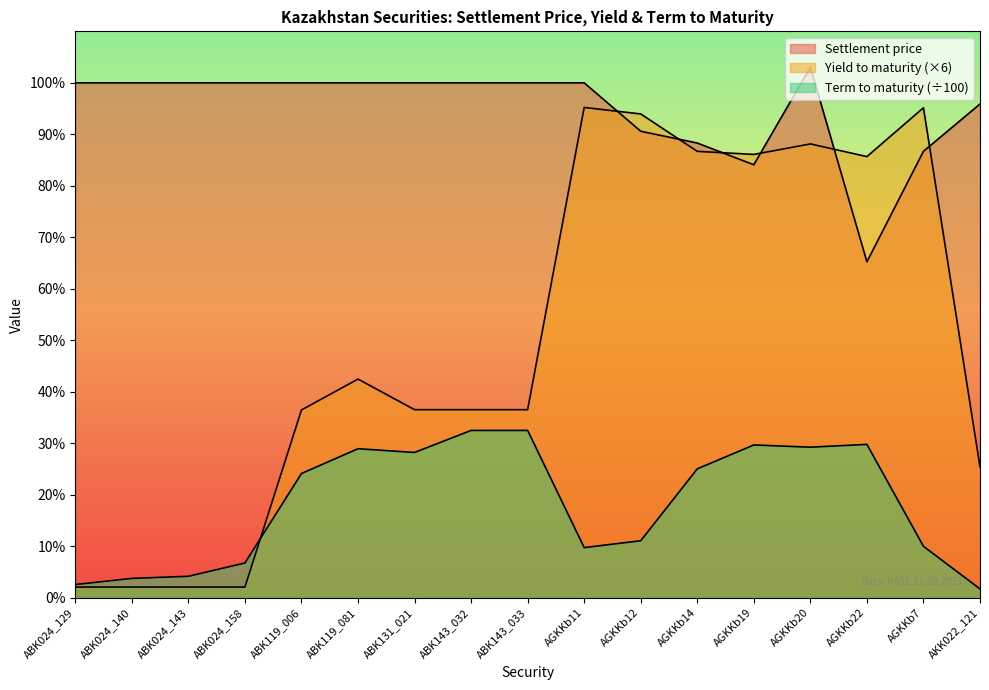

At ABK024_129, list the series in order from smallest to largest.

Yield to maturity, Term to maturity, Settlement price